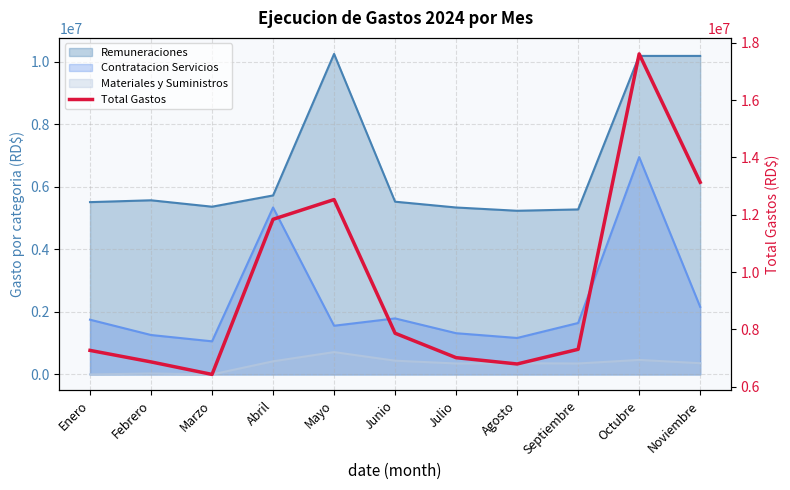

At which label is the value closest to 12021025?

Abril